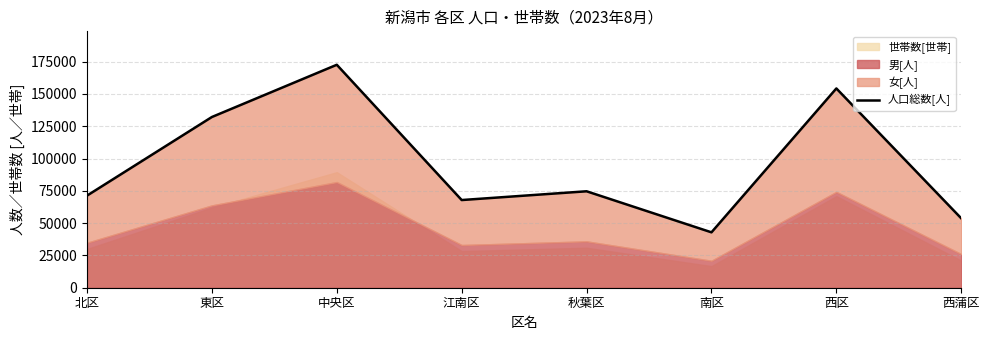

What is the label of the 7th point from the left?

西区